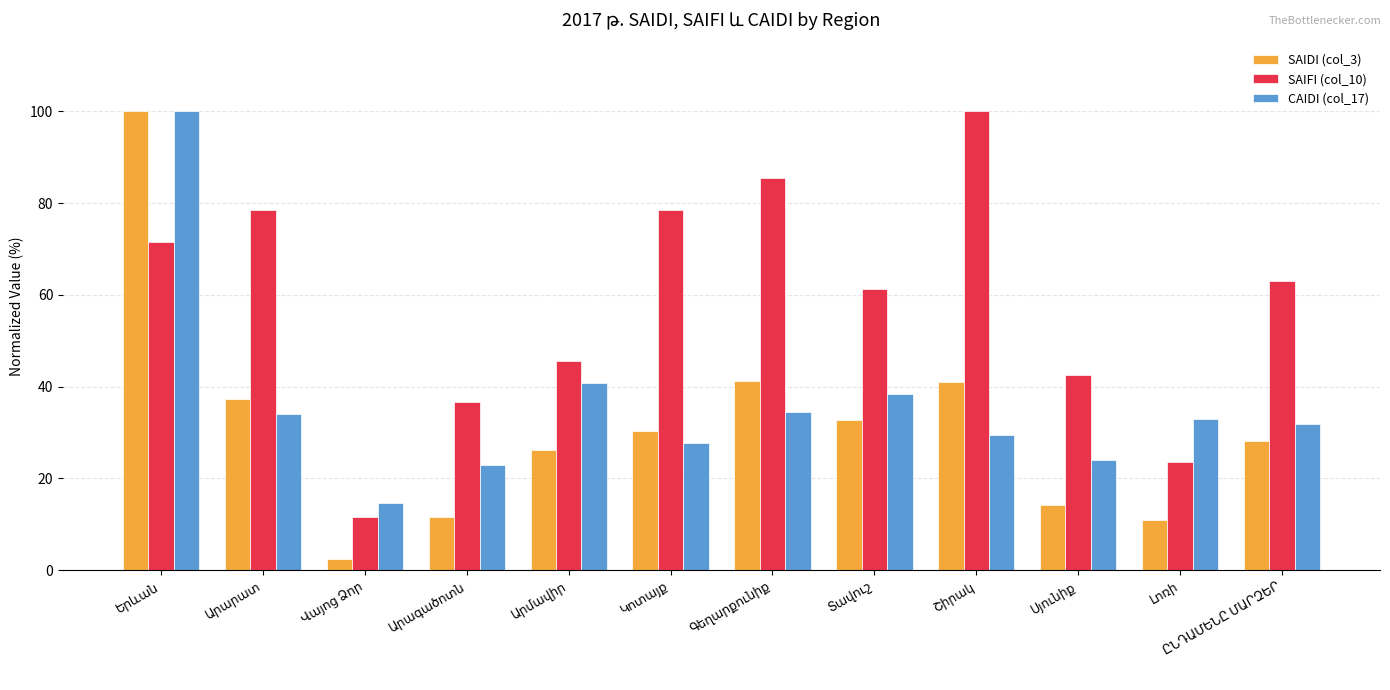

Rank the series by their average value, from lowest to highest.

SAIDI (col_3), CAIDI (col_17), SAIFI (col_10)